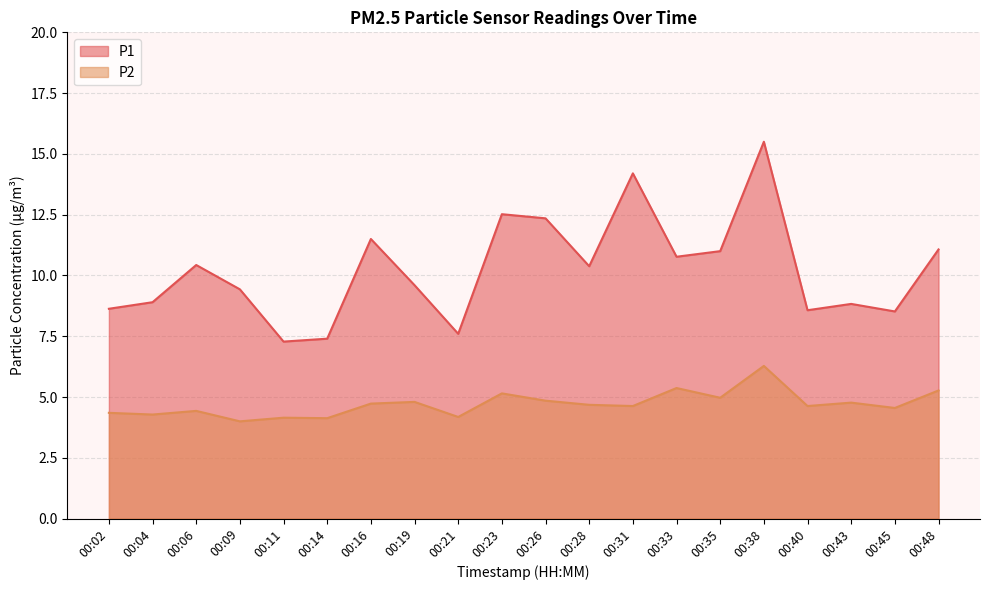

In P2, how many points are higher than both neighbors (excluding endpoints)?

7